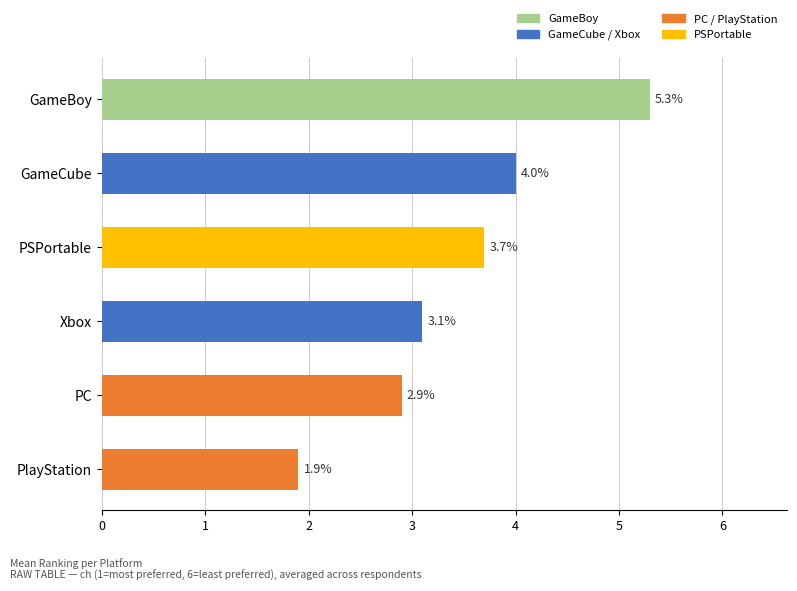

The chart shows a value of 5.3 at GameBoy. True or false?

True